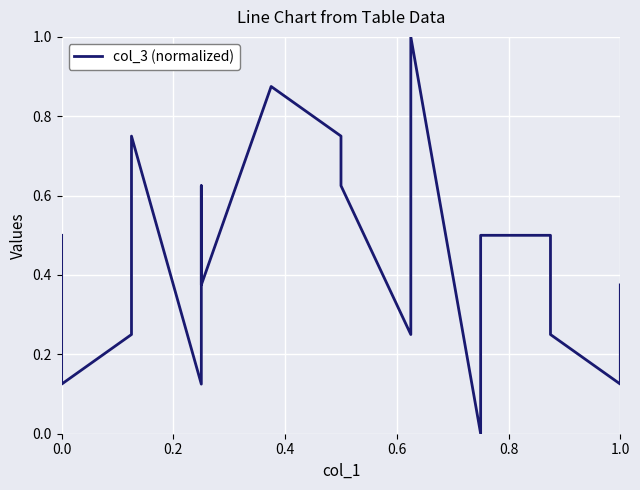

Reading left to right, transcribe all the data shown in this chart.

0.5	0.1	0.2	0.8	0.1	0.6	0.4	0.9	0.9	0.8	0.6	0.2	1.0	0.0	0.5	0.5	0.2	0.1	0.4